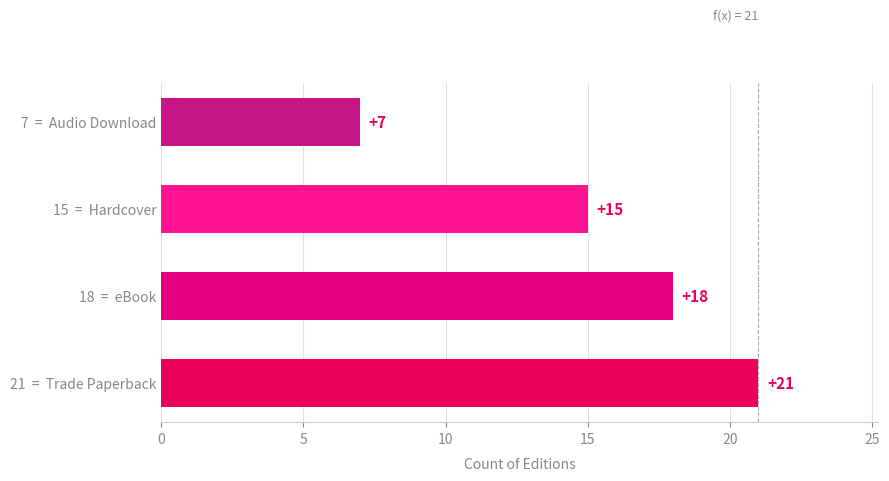

Reading bottom to top, extract all data points from this chart.

21  =  Trade Paperback=21	18  =  eBook=18	15  =  Hardcover=15	7  =  Audio Download=7